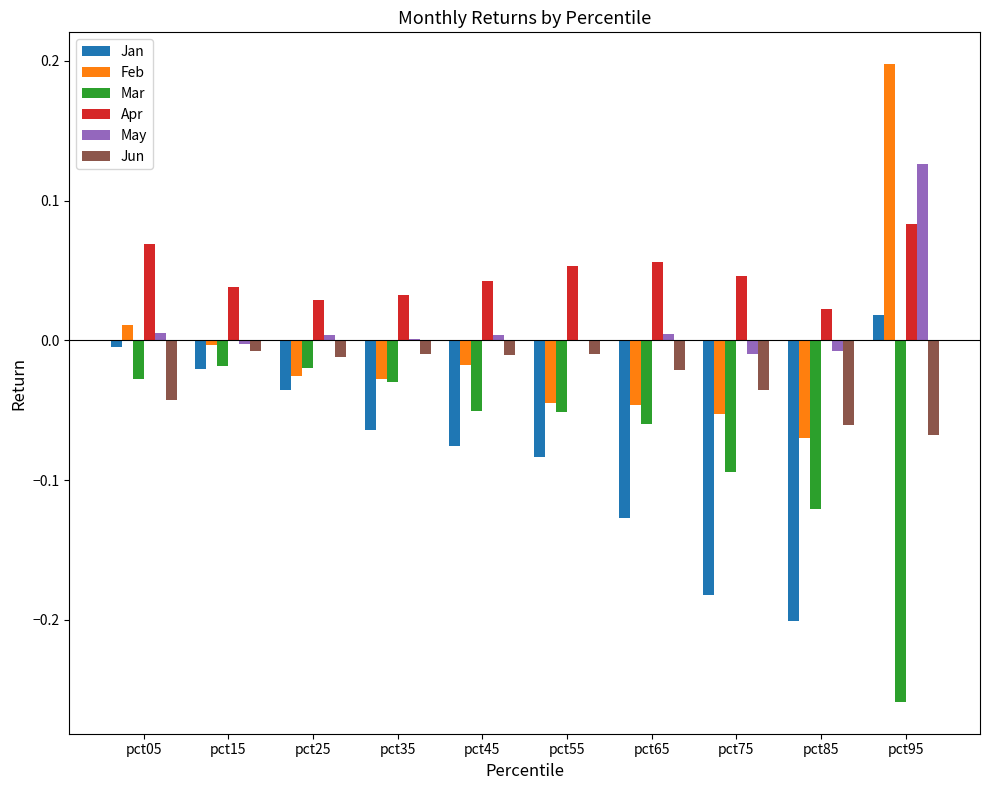

Is the value of Jun at pct15 greater than the value of Mar at pct05?

Yes